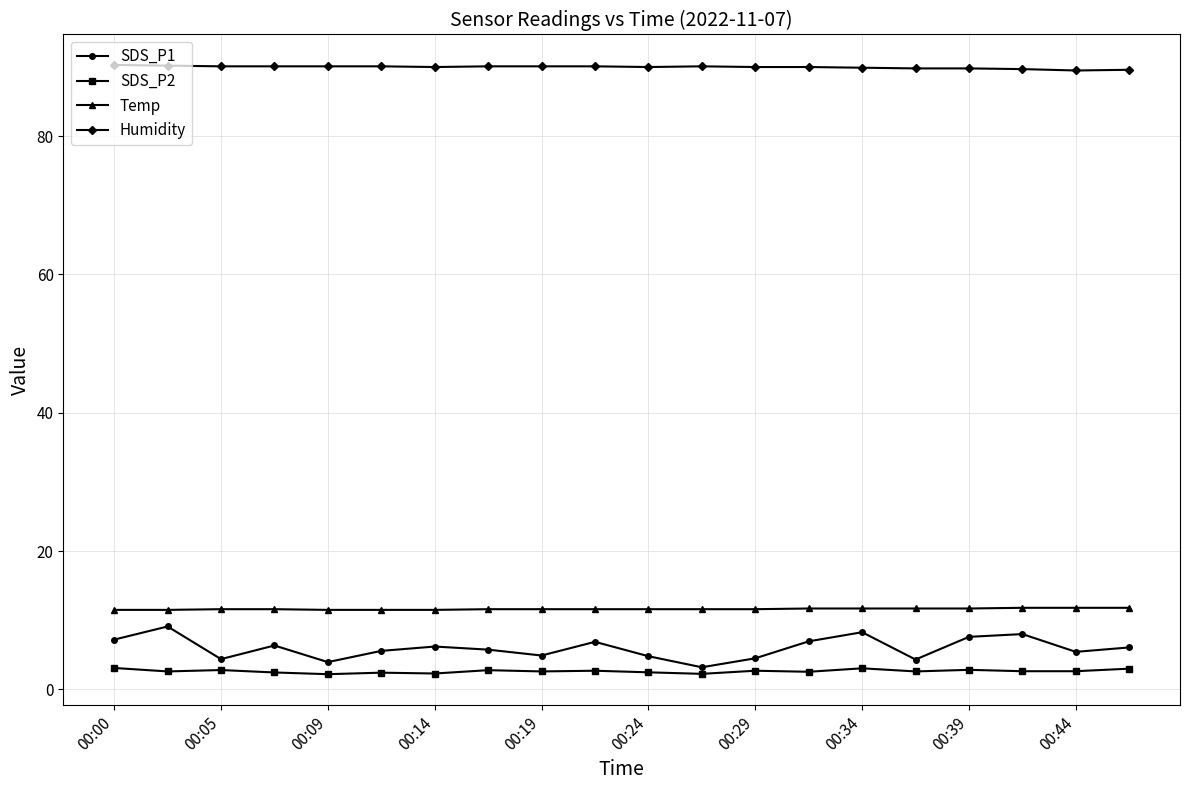

Which series has the largest range (max minus min)?

SDS_P1